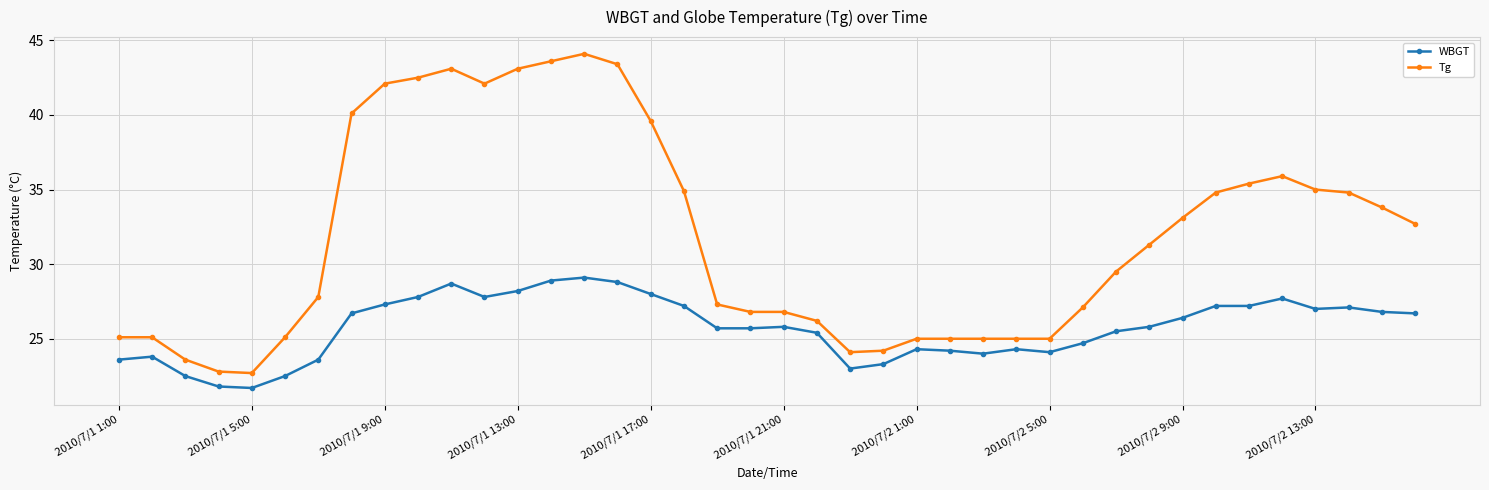

At how many categories does at least one series exceed 26?

27